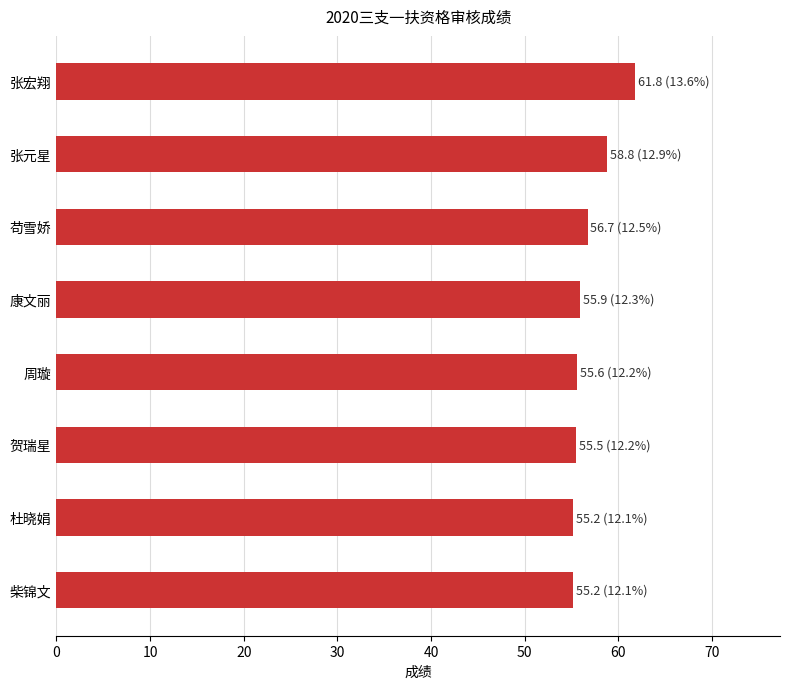

The chart shows a value of 61.8 at 张宏翔. True or false?

True